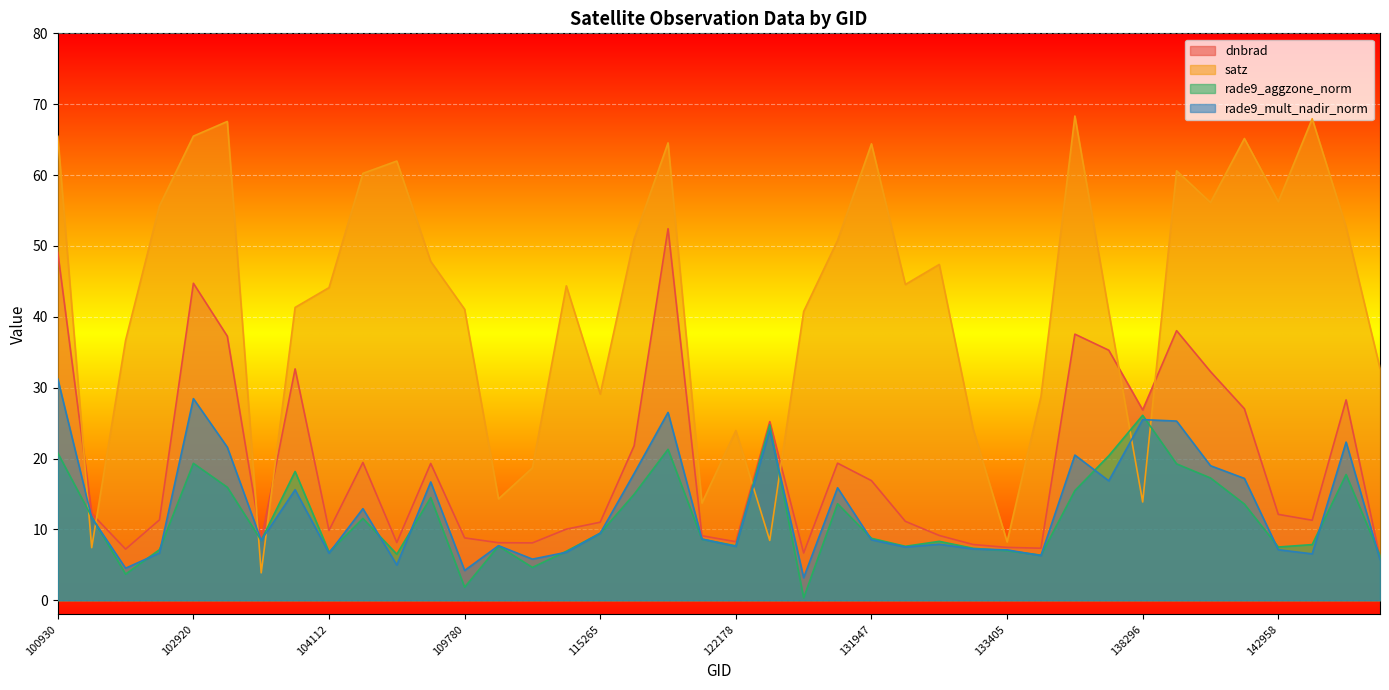

What is the difference between the second highest and minimum values in the rade9_aggzone_norm series?

24.4